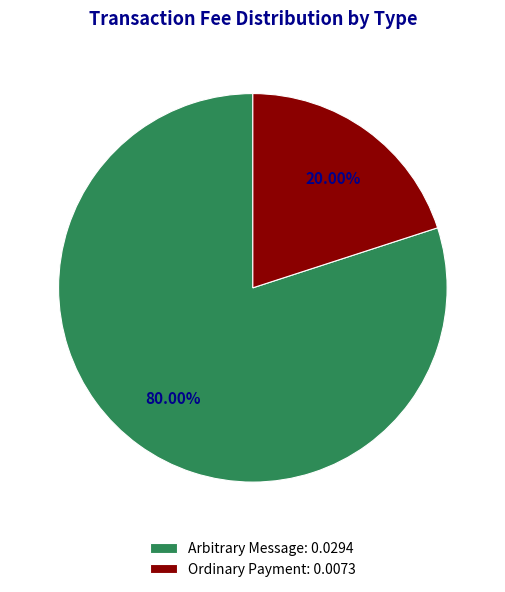

True or false: Arbitrary Message accounts for 80% of the total.

True